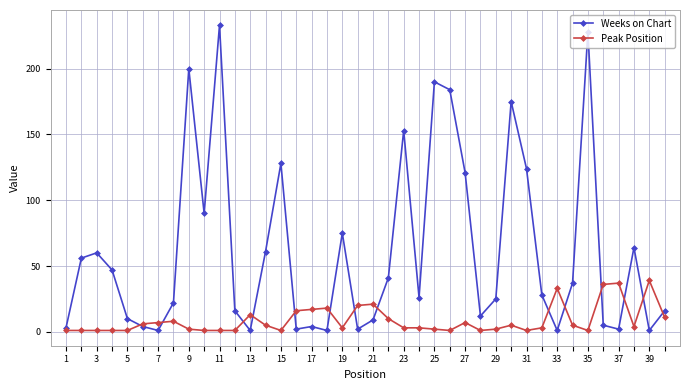

Which series has the largest total across all categories?

Weeks on Chart